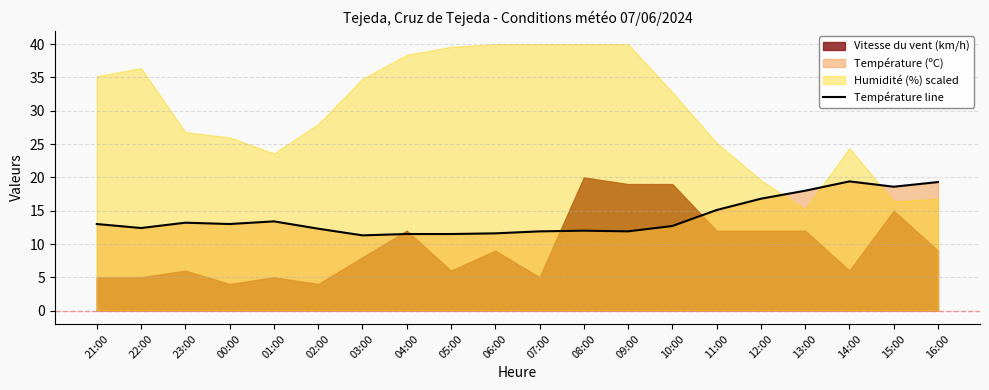

How many points are lower than both their immediate neighbors (excluding endpoints)?

5